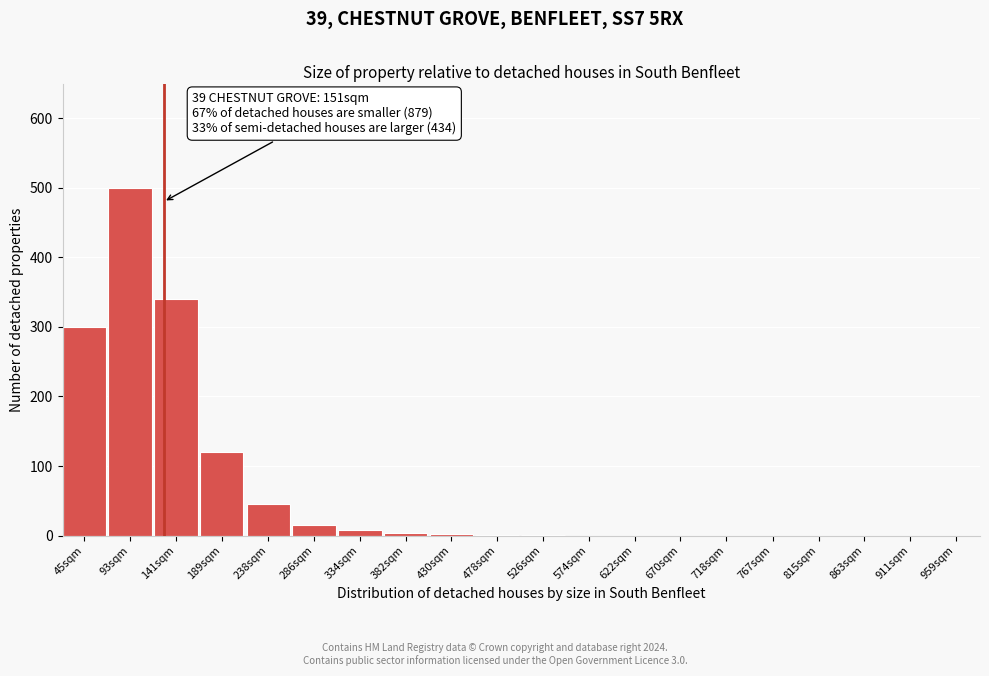

The chart shows a value of 292 at 670sqm. True or false?

False